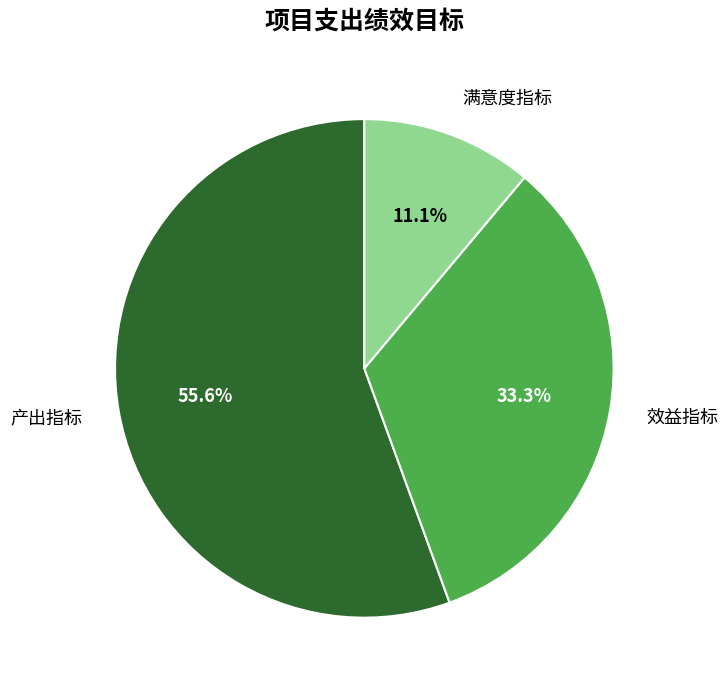

Which category has the biggest portion of the pie?

产出指标